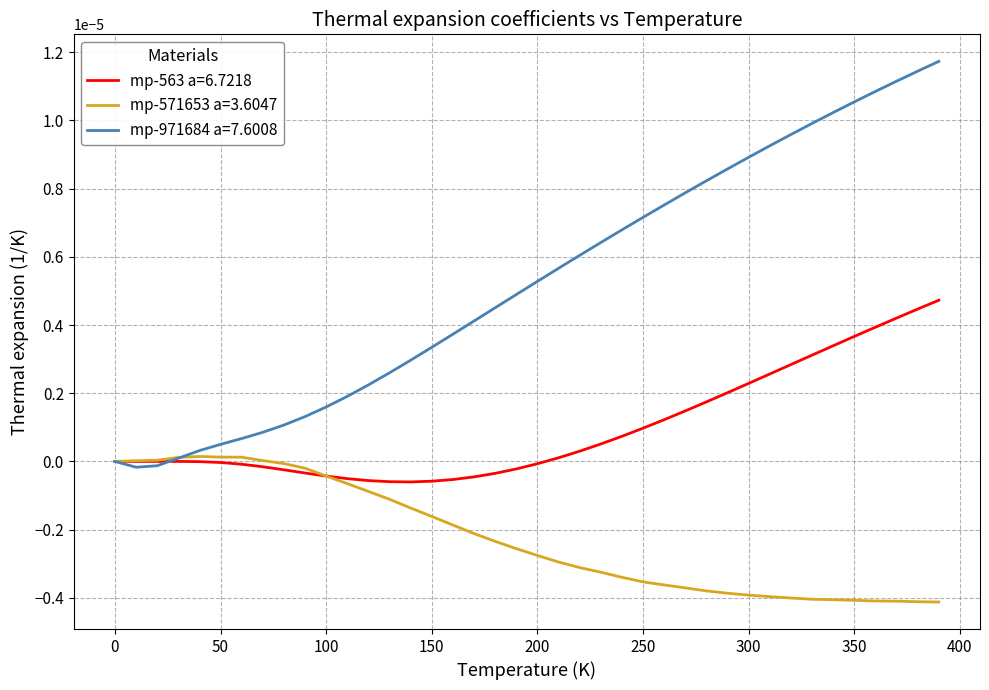

List the series in order of their overall mean, lowest first.

mp-571653 a=3.6047, mp-563 a=6.7218, mp-971684 a=7.6008